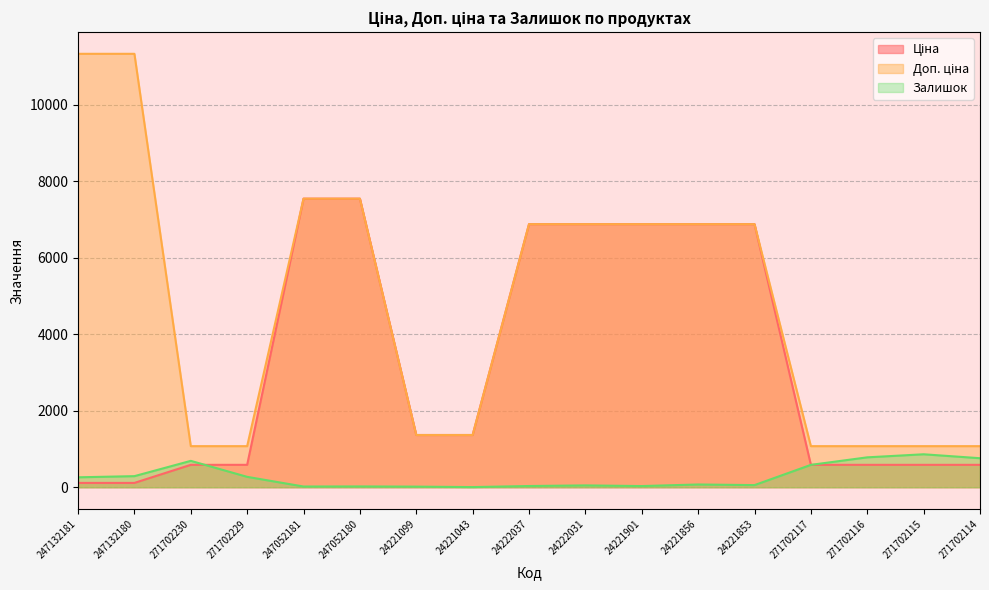

List the labels in order of Залишок value, smallest first.

24221043, 24221099, 247052181, 247052180, 24221901, 24222037, 24222031, 24221853, 24221856, 247132181, 271702229, 247132180, 271702117, 271702230, 271702114, 271702116, 271702115